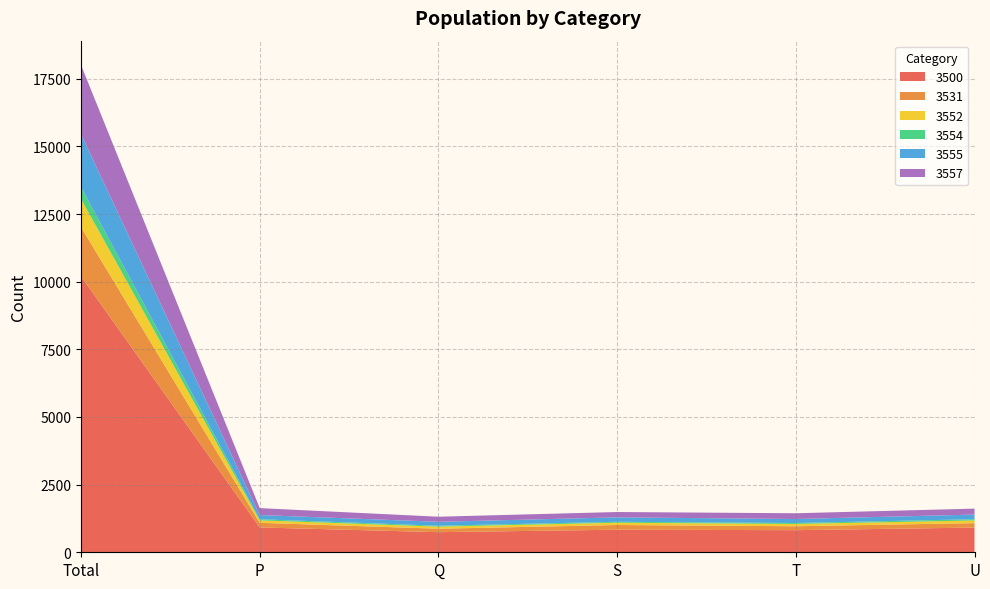

Reading left to right, what are all the values shown in this chart?

3500: Total=10197	P=918	Q=743	S=834	T=817	U=913
3531: Total=1819	P=170	Q=128	S=174	T=145	U=164
3552: Total=1041	P=92	Q=76	S=84	T=84	U=99
3554: Total=437	P=41	Q=34	S=34	T=36	U=46
3555: Total=1958	P=155	Q=146	S=164	T=148	U=172
3557: Total=2555	P=256	Q=187	S=198	T=212	U=219